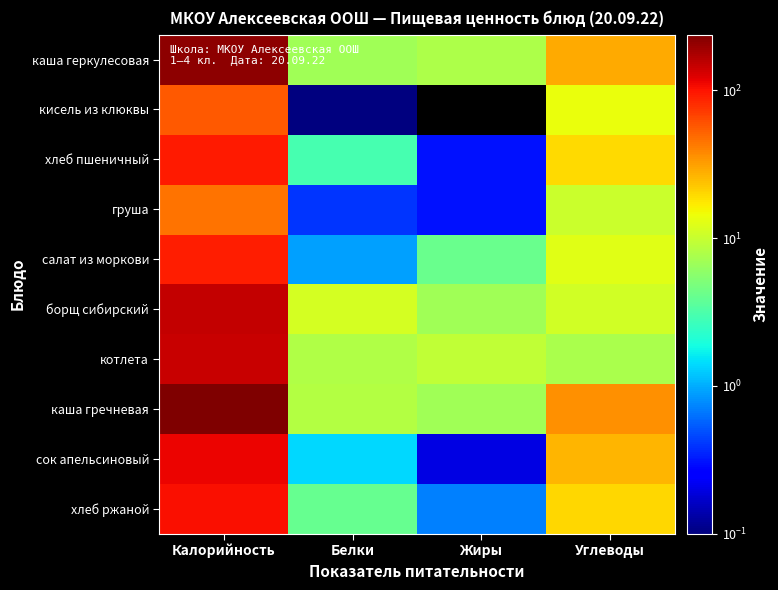

At Жиры, list the series in order from largest to smallest.

котлета, каша геркулесовая, борщ сибирский, каша гречневая, салат из моркови, хлеб ржаной, хлеб пшеничный, груша, сок апельсиновый, кисель из клюквы